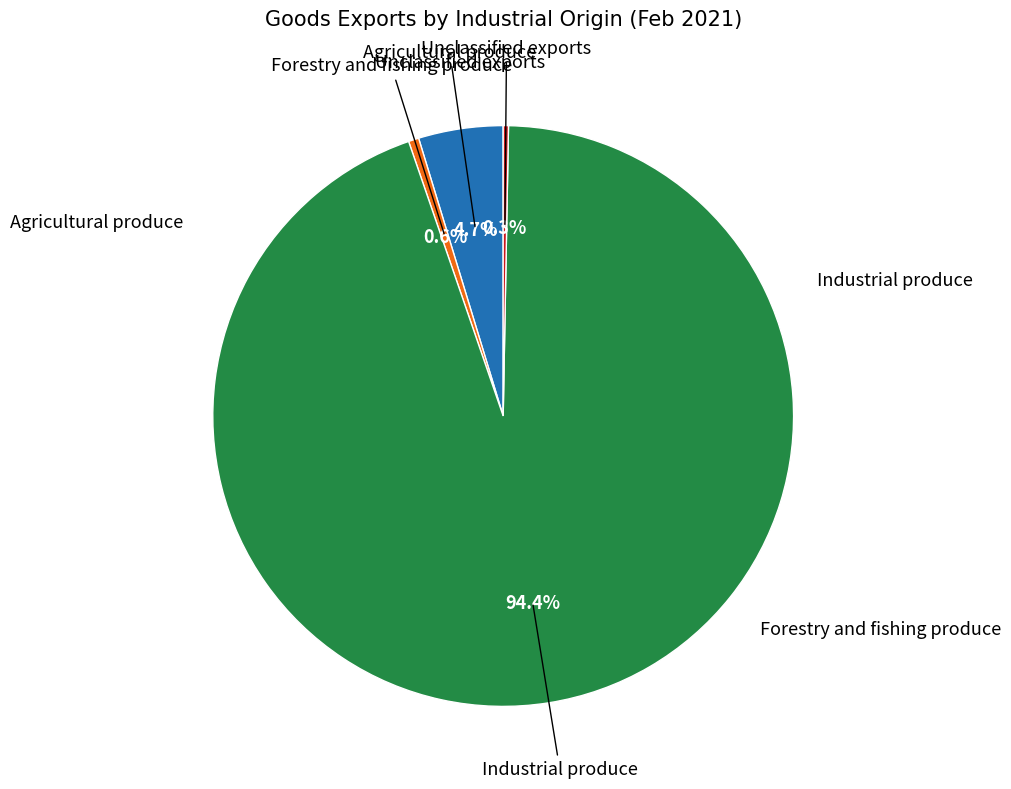

To the nearest percent, what is the average slice percentage?

25%